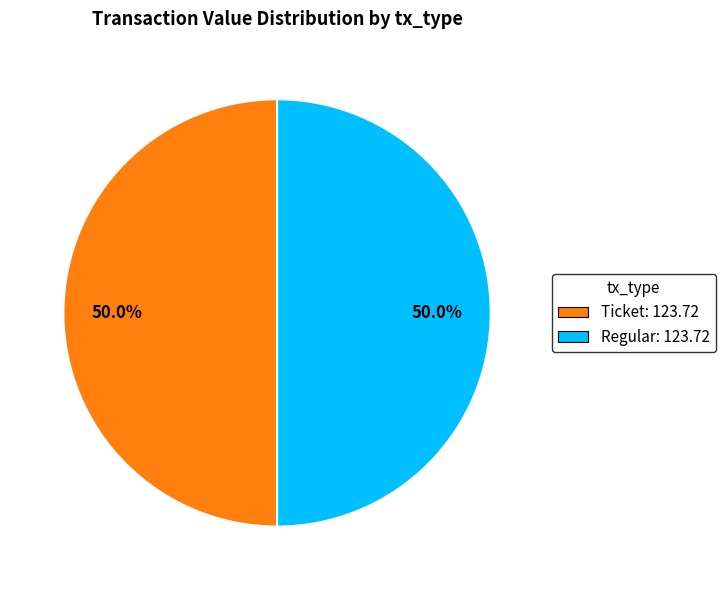

What is the ratio of the value at Ticket: 123.72 to the value at Regular: 123.72?

1.0